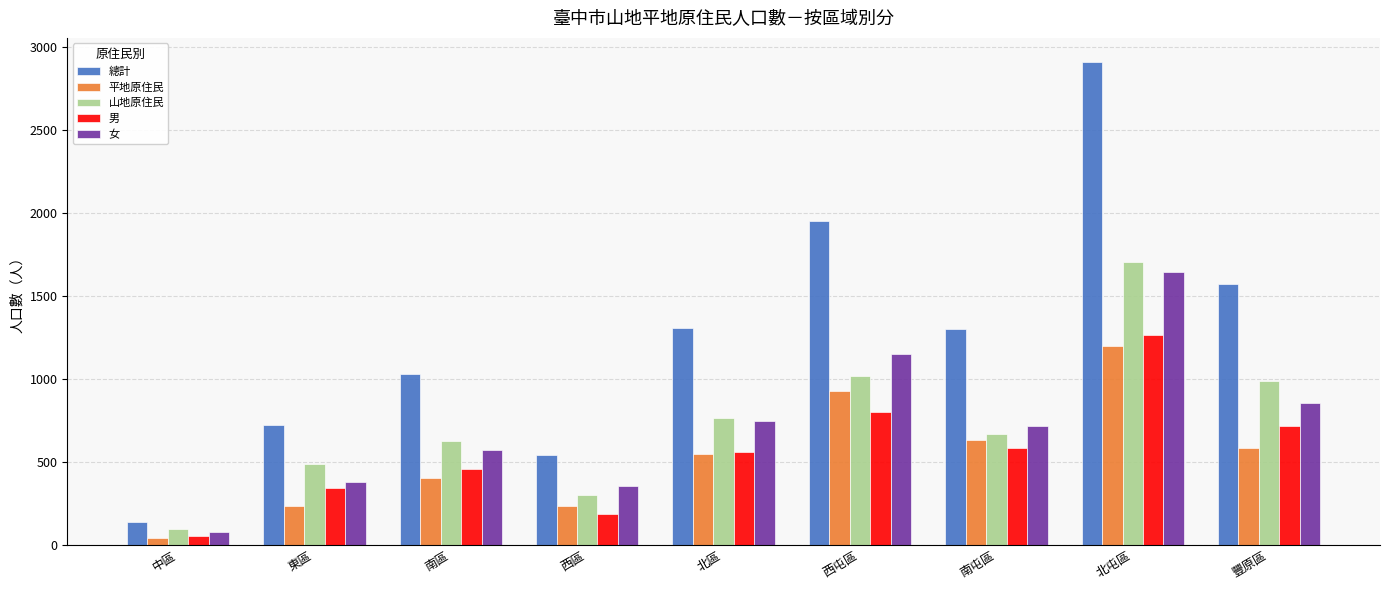

Where is 平地原住民 nearest to the value 622?

南屯區